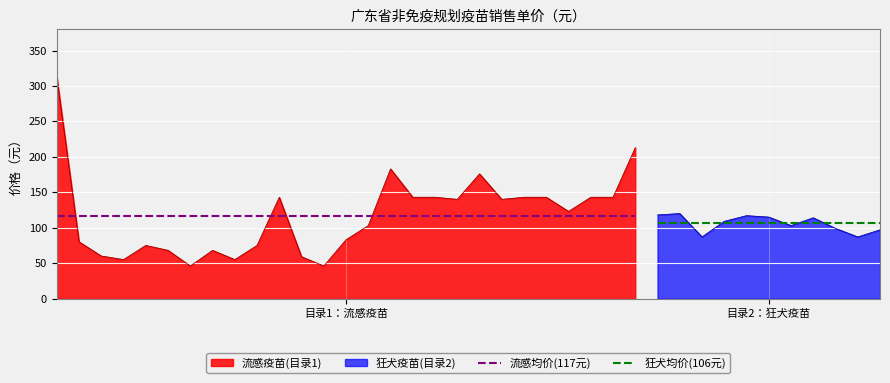

What is the value of the 狂犬均价(106元) point at the 2nd from the left?

106.0